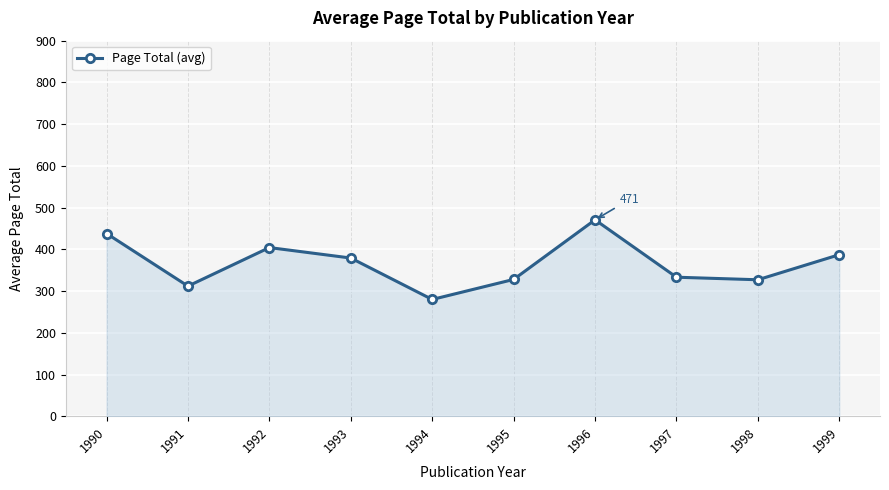

Is it true that the value at 1995 is 518.2?

False